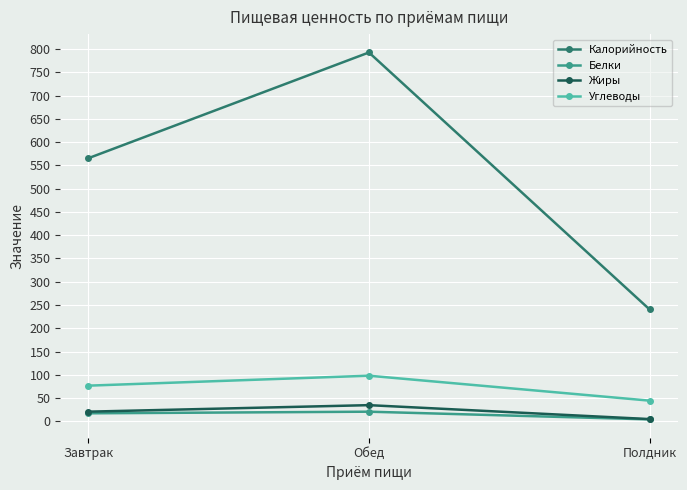

What is the minimum value for Углеводы?

44.6